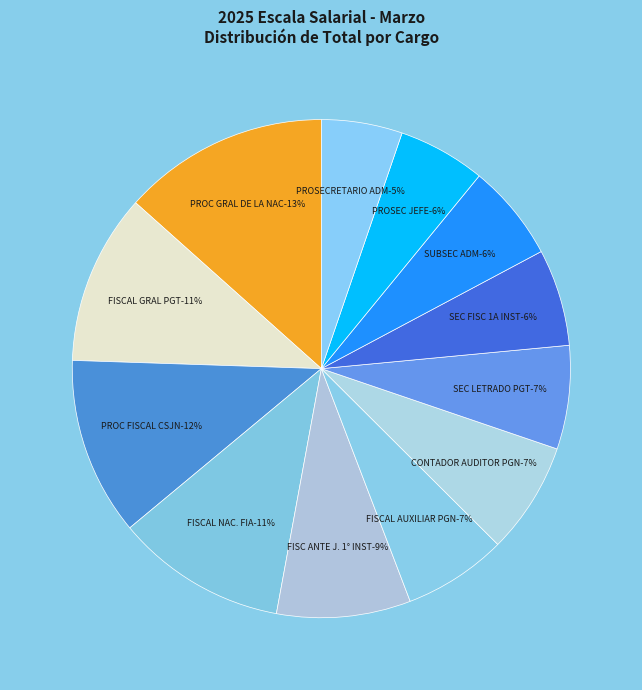

Between PROSECRETARIO ADM and PROC FISCAL CSJN, which is larger?

PROC FISCAL CSJN